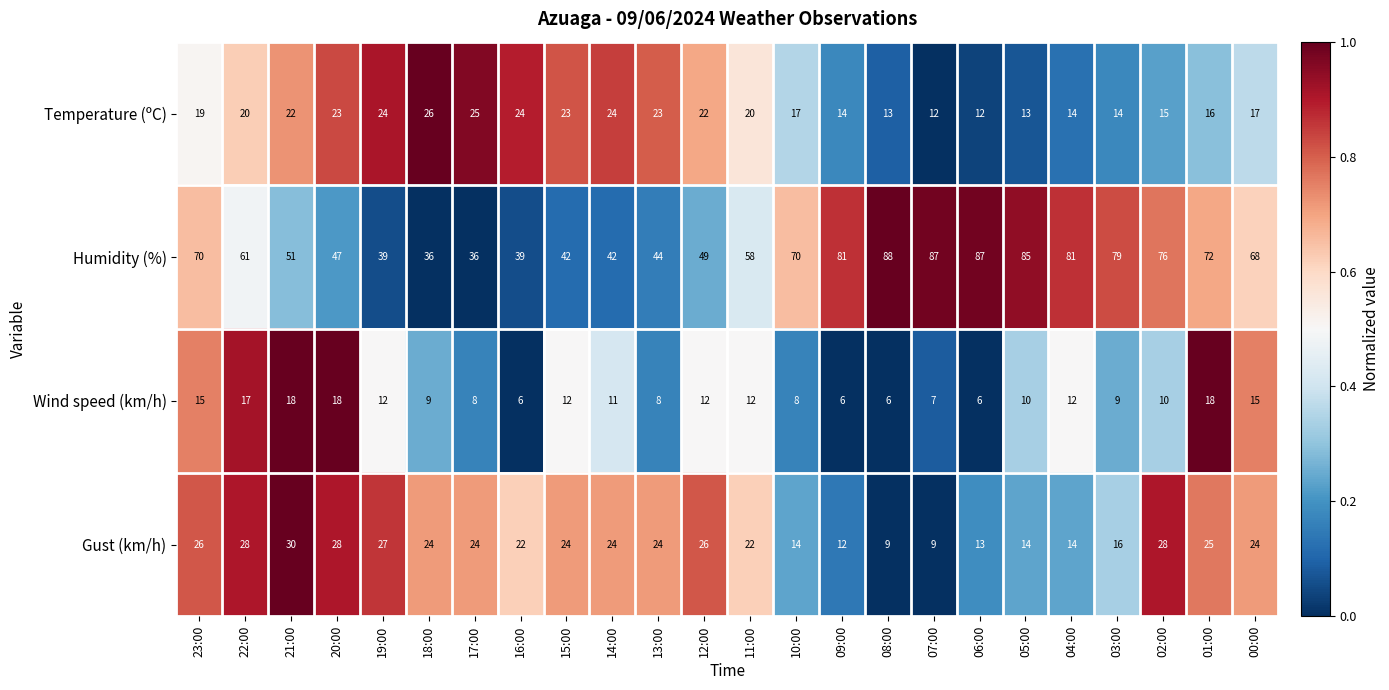

Rank the series at 03:00 from highest to lowest value.

Humidity (%), Gust (km/h), Temperature (ºC), Wind speed (km/h)